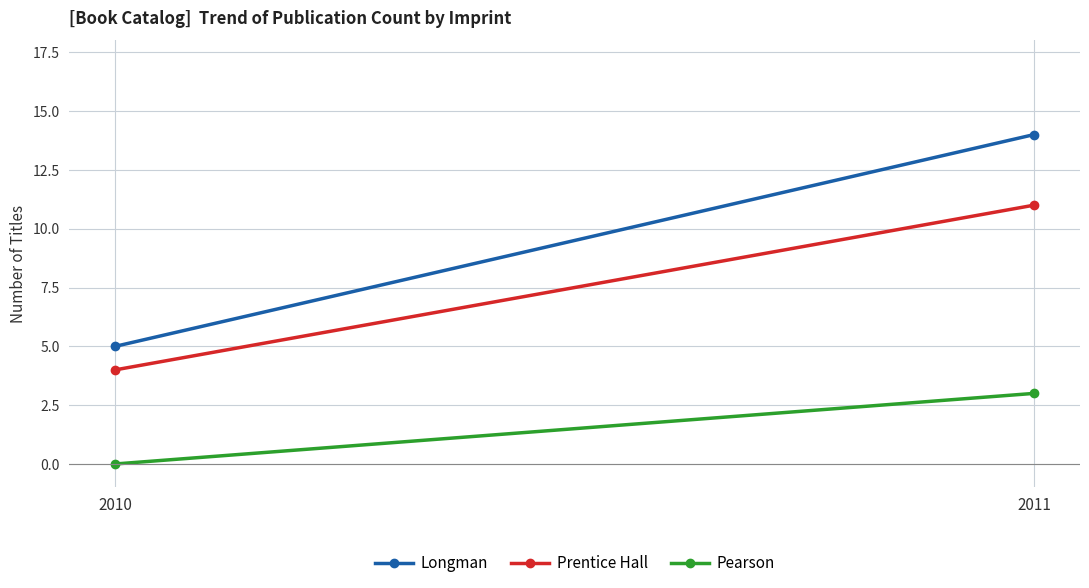

Is this an area chart (filled region under the line)?

No